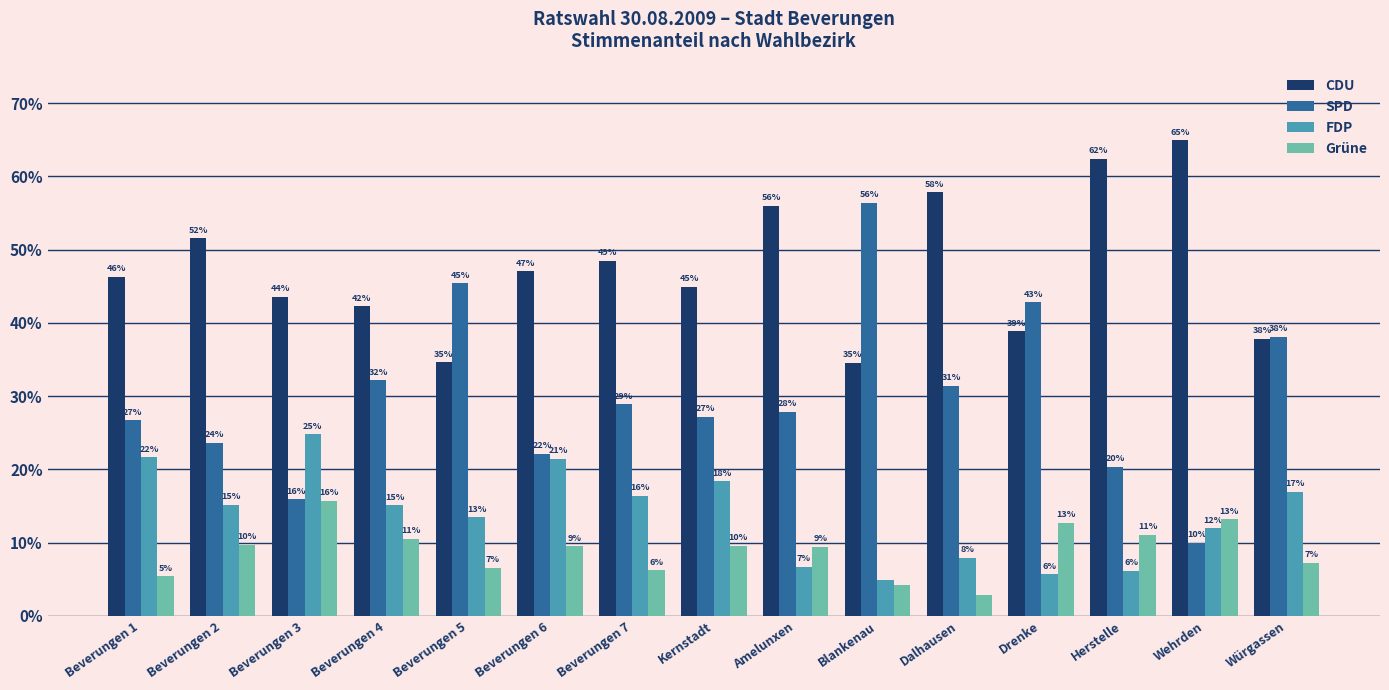

The value of Grüne at Herstelle is 0.2. True or false?

False